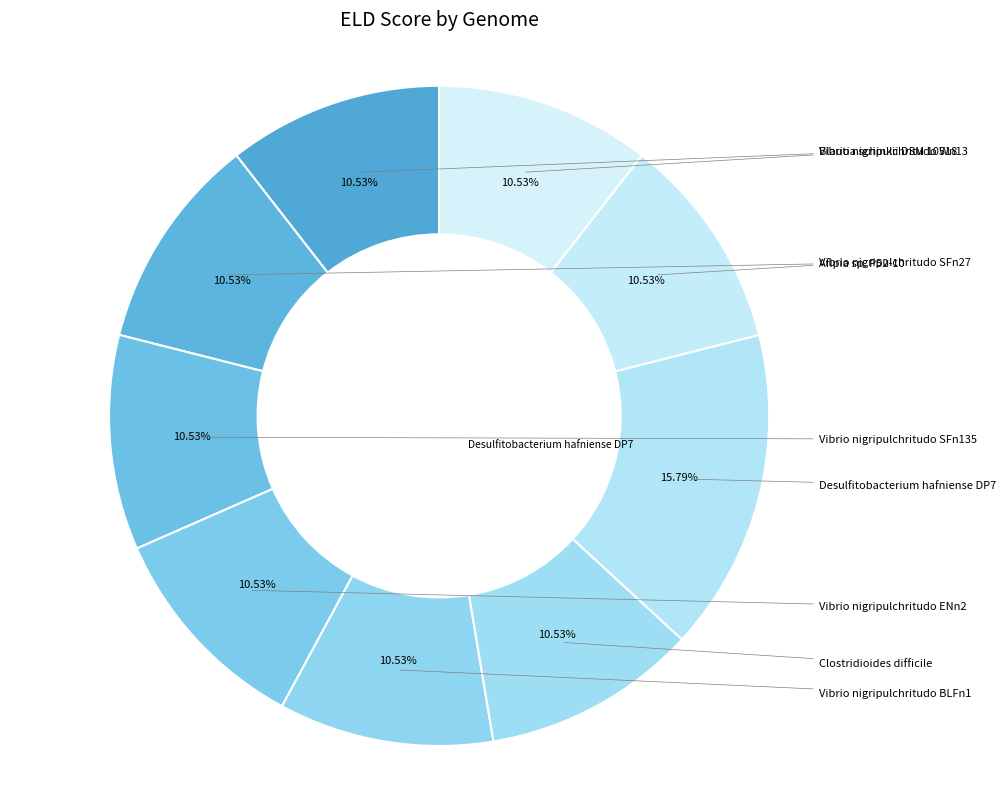

Which slice is the largest?

Desulfitobacterium hafniense DP7